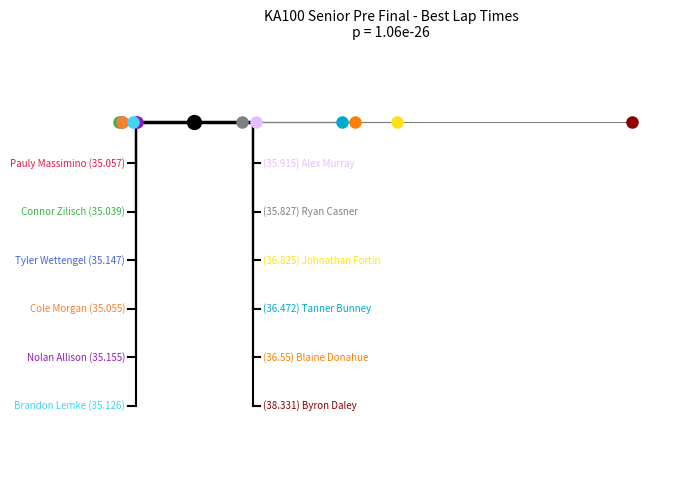

At which category does the chart reach its peak across all series?

Byron Daley